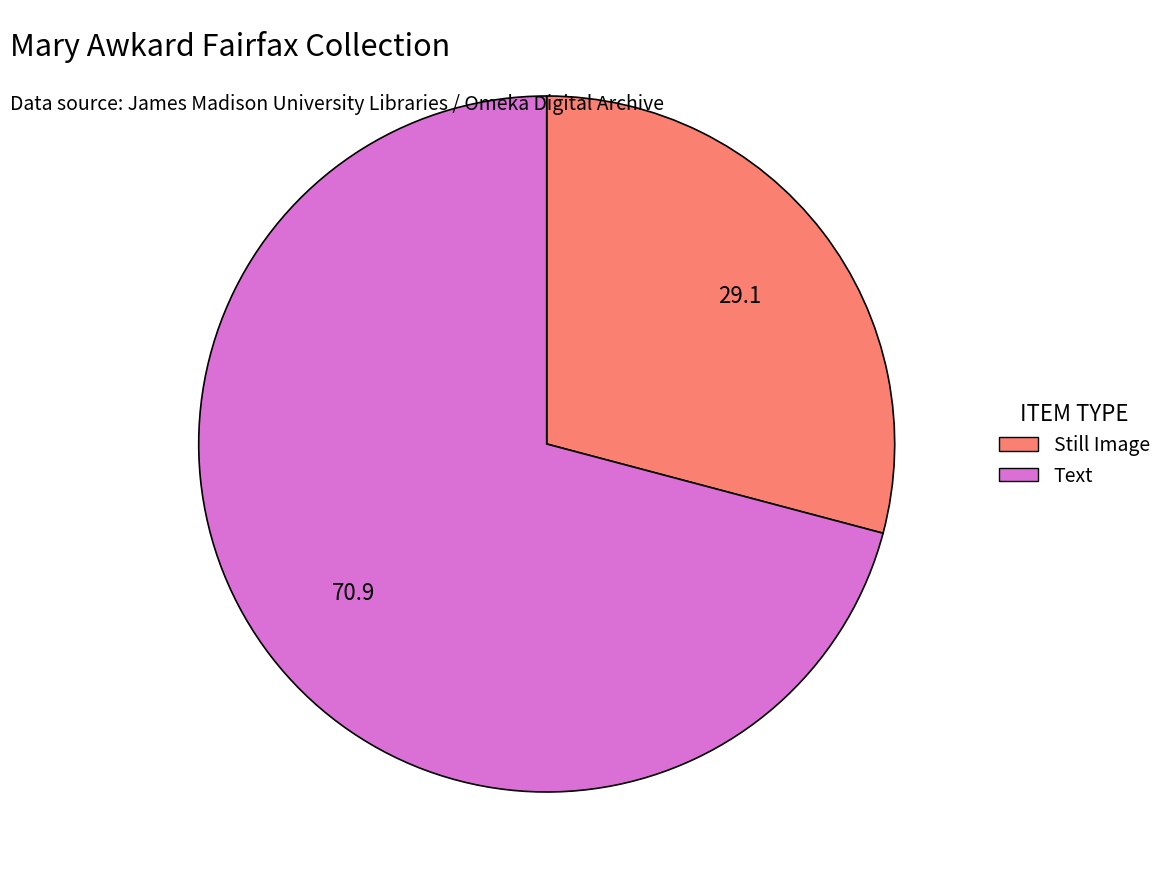

Is there any slice that represents more than half of the pie?

Yes